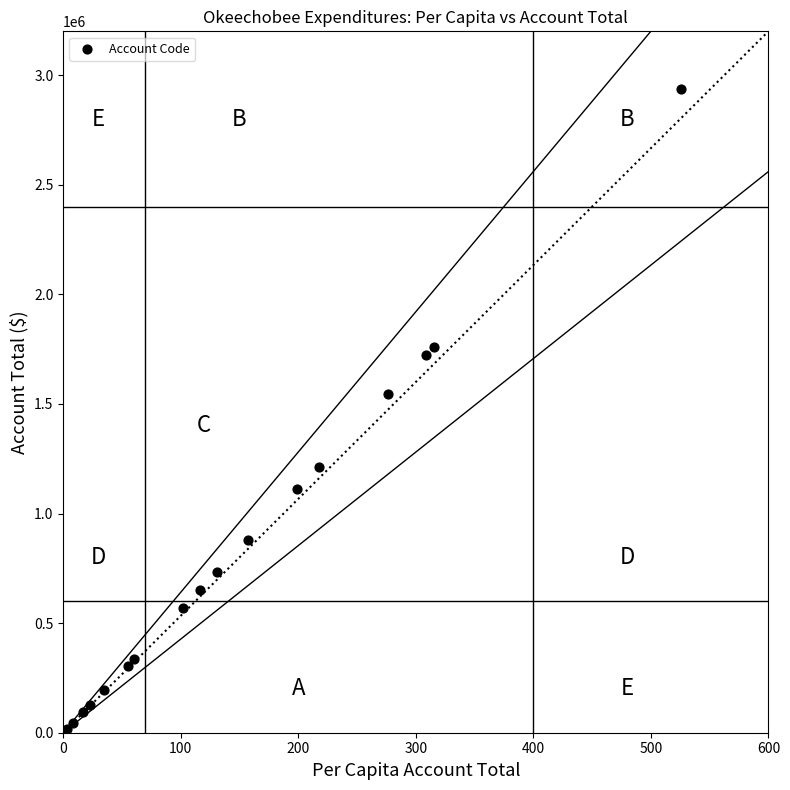

What Y value in the scatter plot is closest to 1468403?

1544447